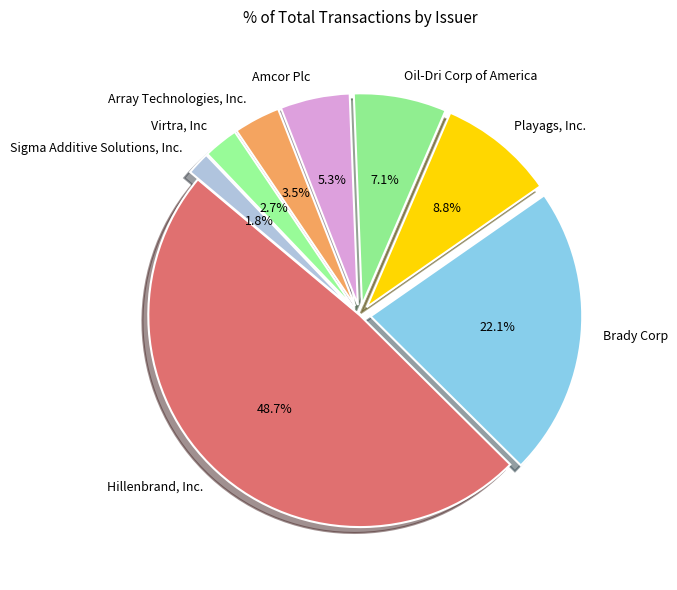

Which category has the biggest portion of the pie?

Hillenbrand, Inc.